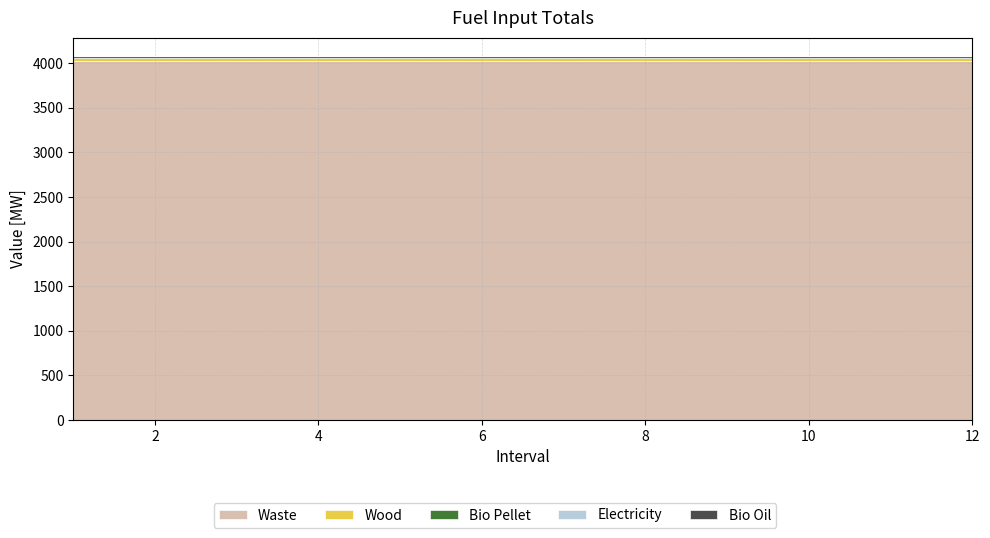

Which series changed the most between 3 and 11?

Waste